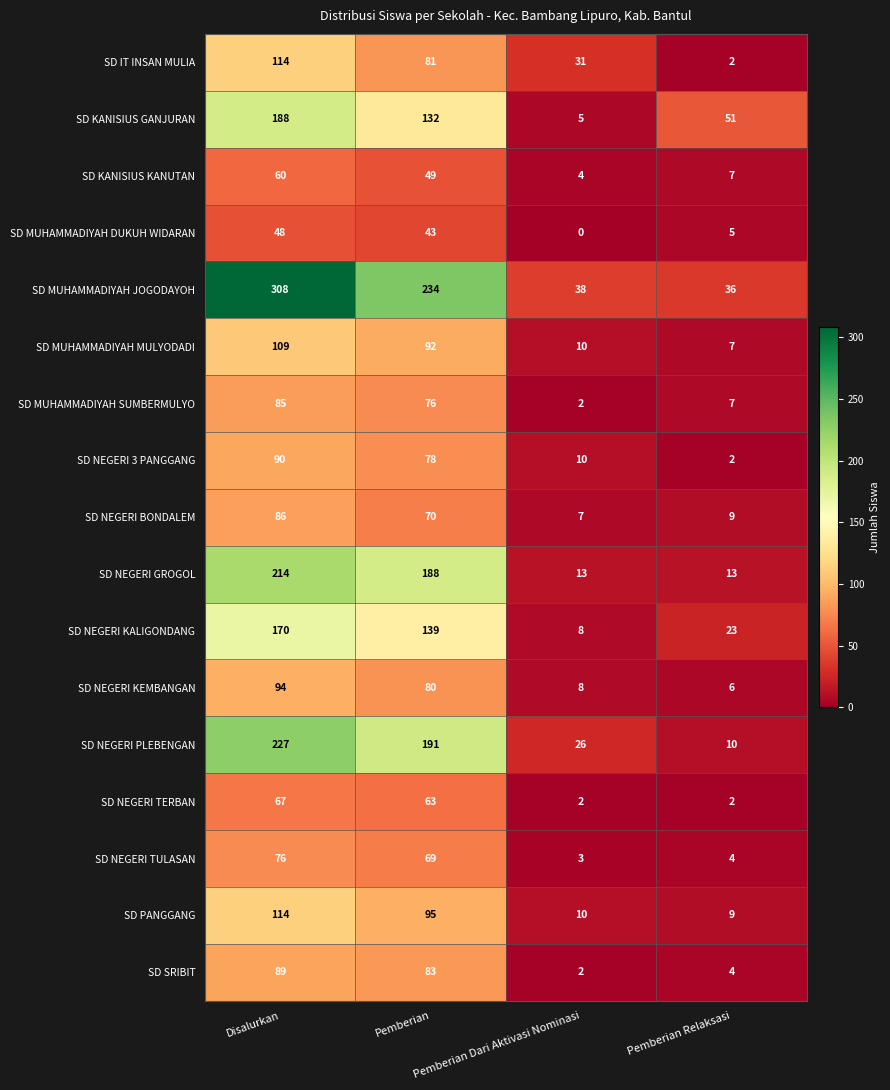

Which series has the widest spread of values?

SD MUHAMMADIYAH JOGODAYOH